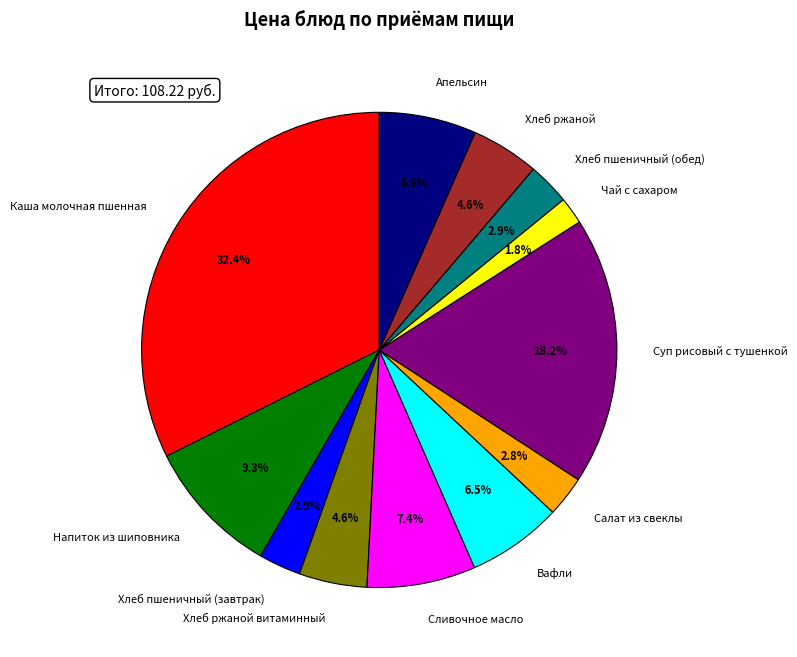

To the nearest percent, what is the difference between the Напиток из шиповника and Апельсин slice percentages?

3%